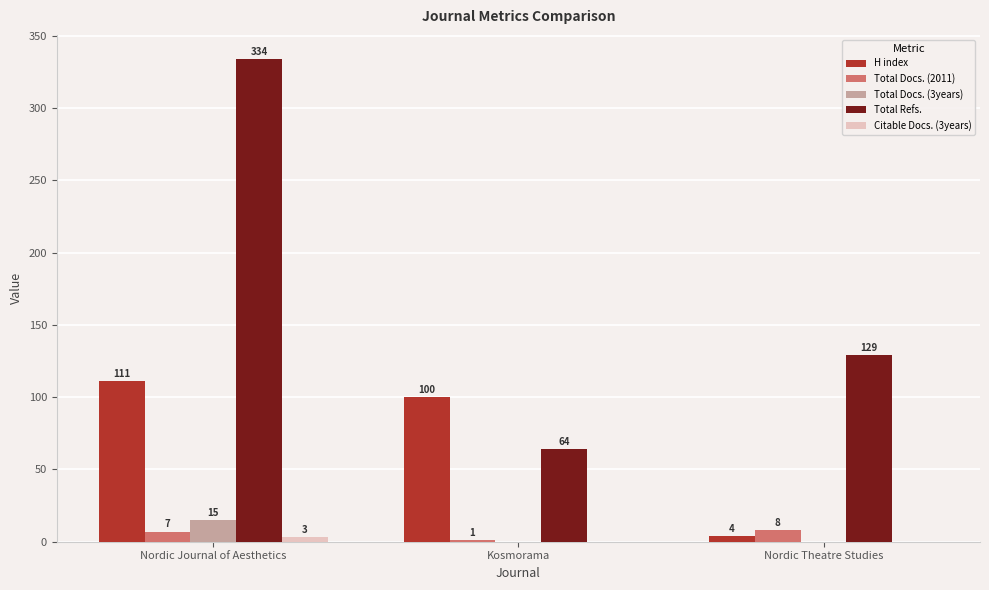

What is the sum of all Total Docs. (3years) values?

15